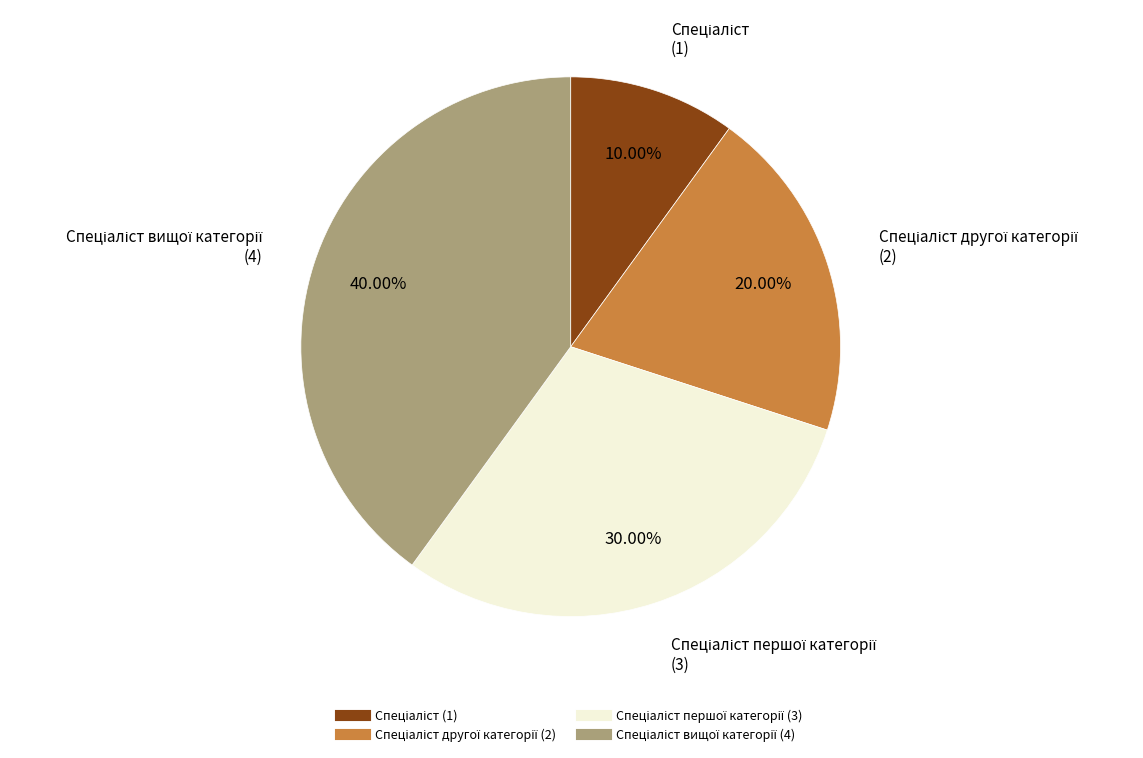

Is there a majority slice in this chart?

No